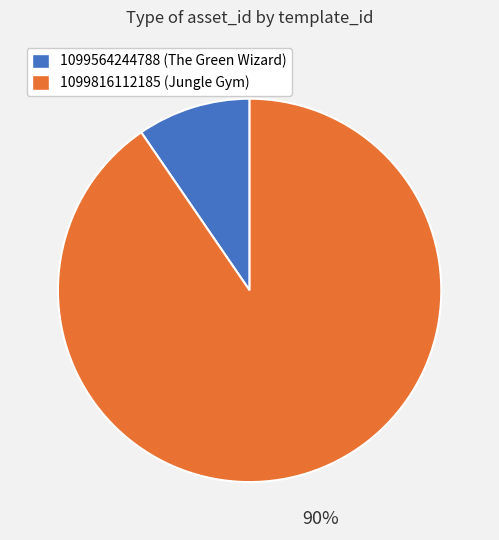

The 1099816112185 slice represents 82% of the pie. True or false?

False